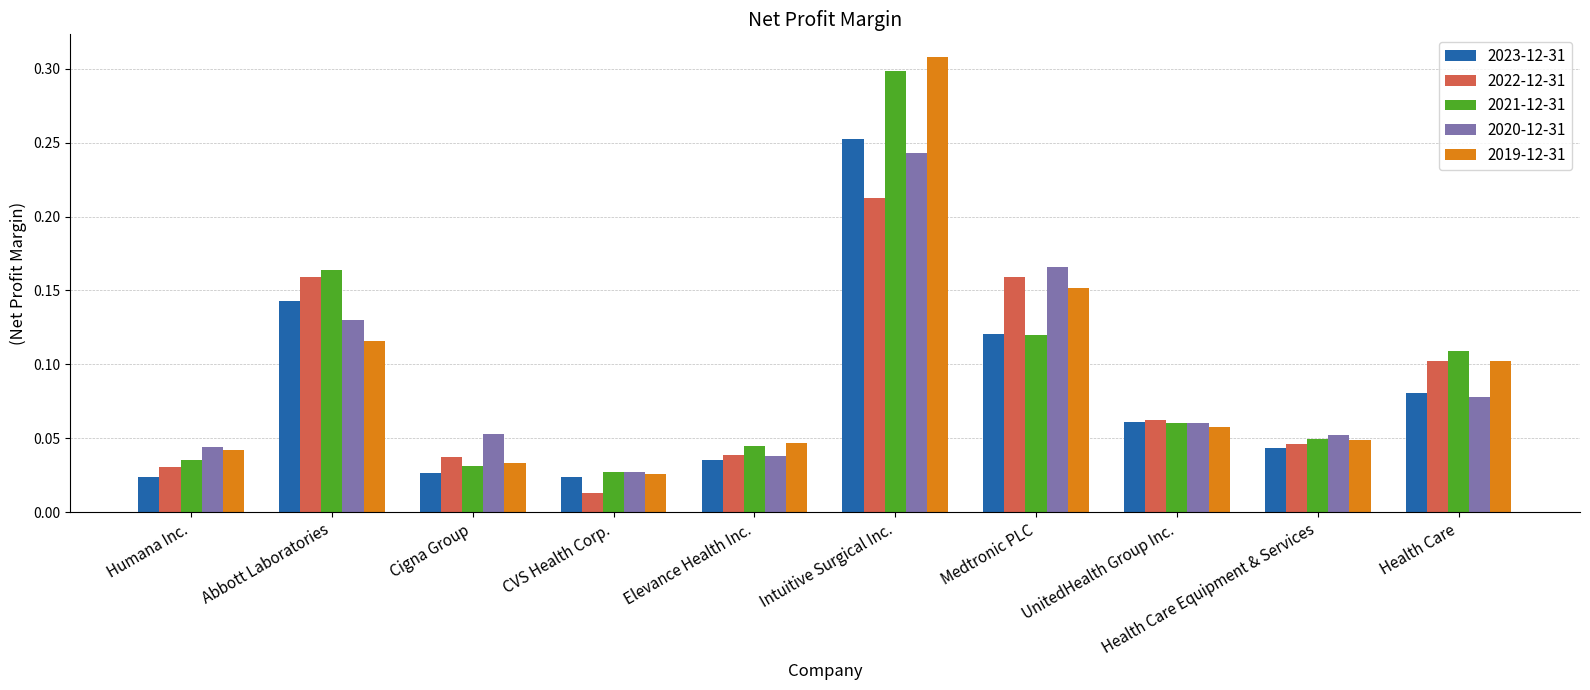

Where is 2019-12-31 nearest to the value 0?

CVS Health Corp.